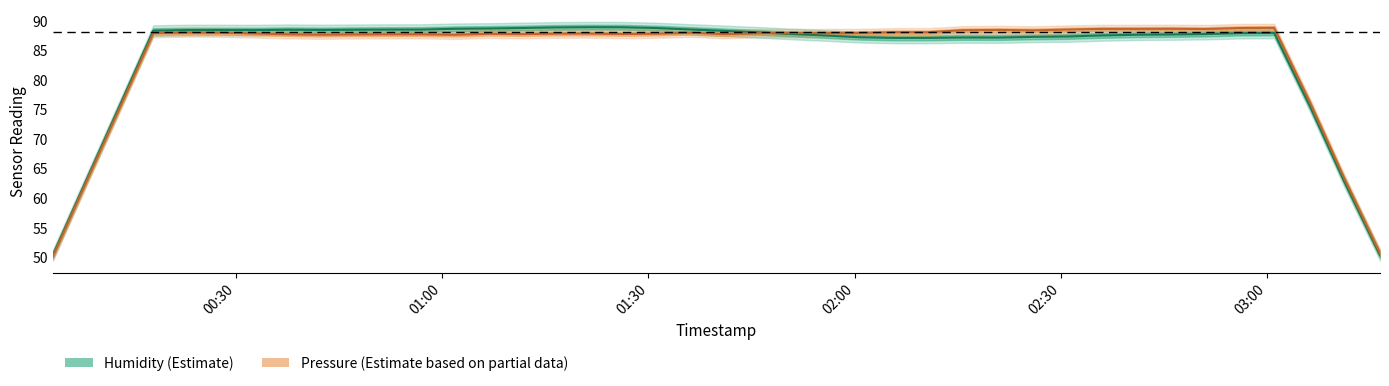

True or false: Humidity (center) has more than 1 interior local peaks.

True